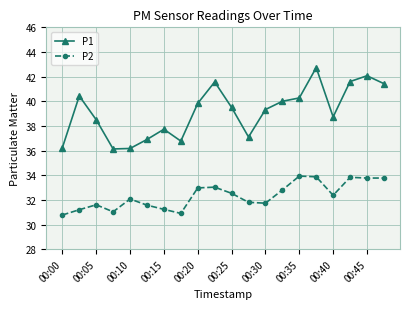

What are all the series names shown in the legend?

P1, P2